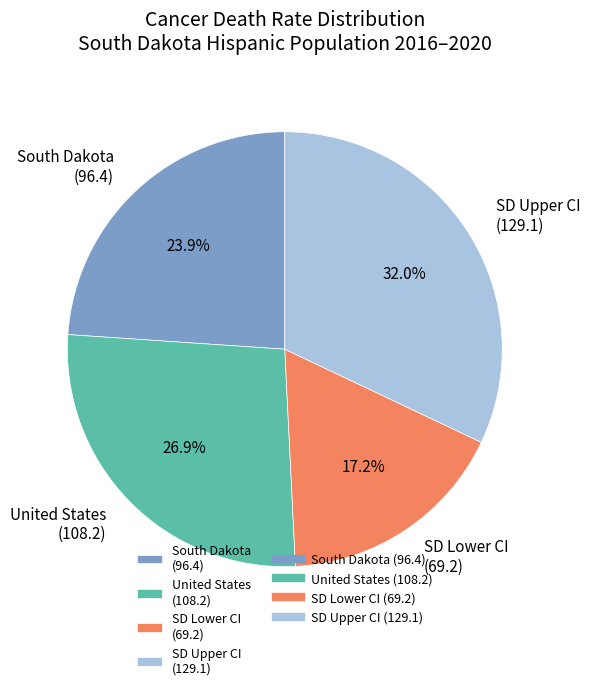

To the nearest percent, what is the average slice percentage?

25%